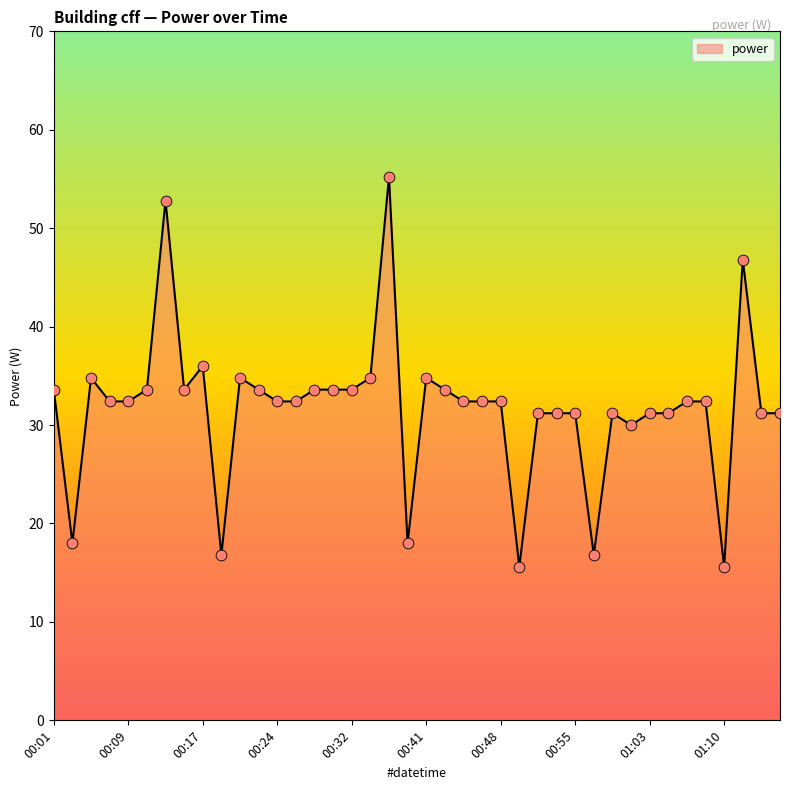

What is the difference between the maximum and minimum values?

39.6